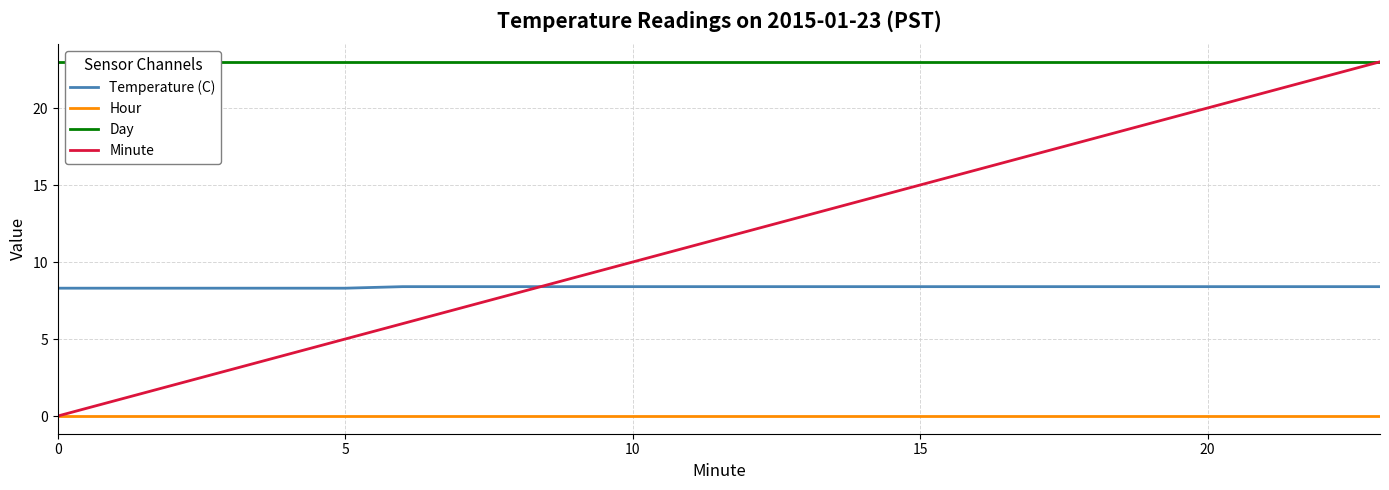

What is the total value across all series at 0?

31.3